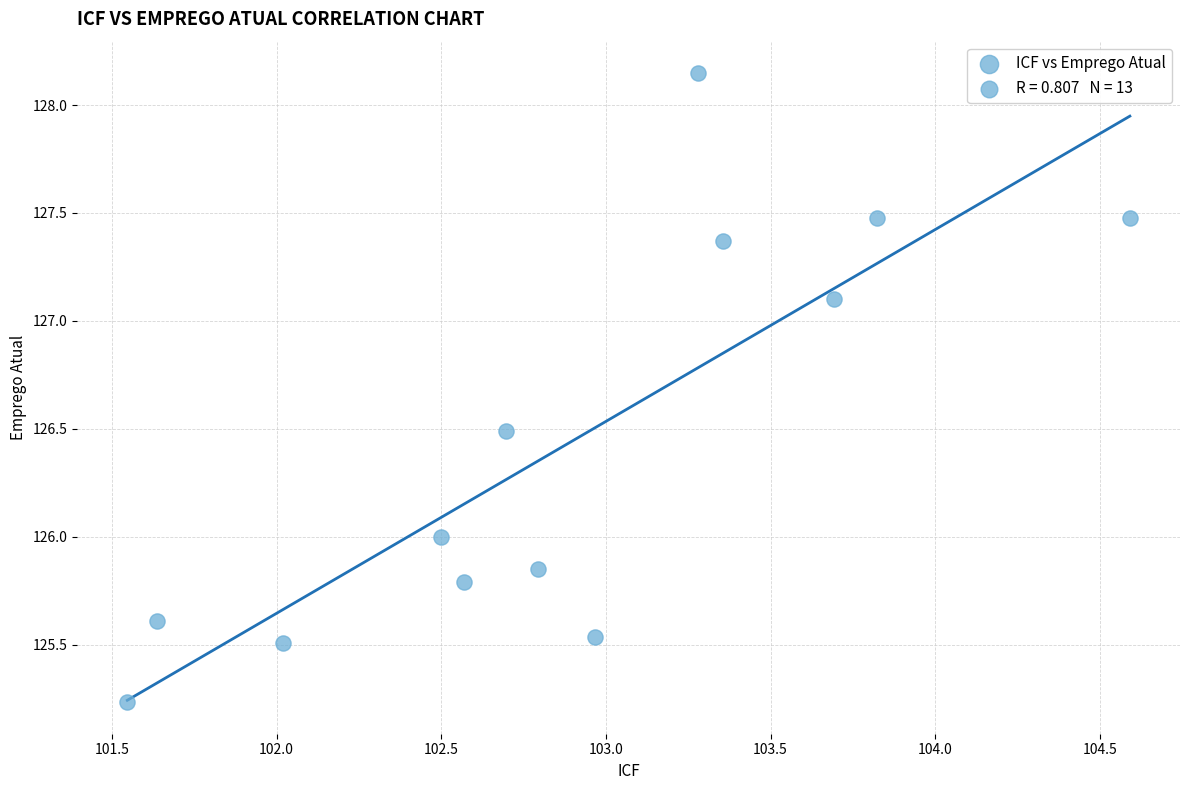

What is the range of Y values (max minus min)?

2.9